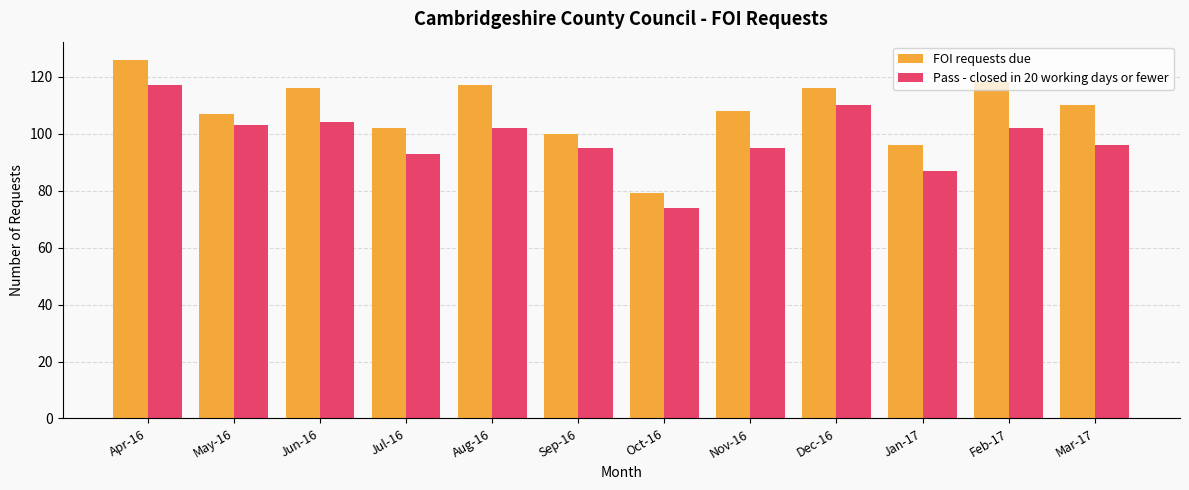

At which label does FOI requests due first exceed 110?

Apr-16